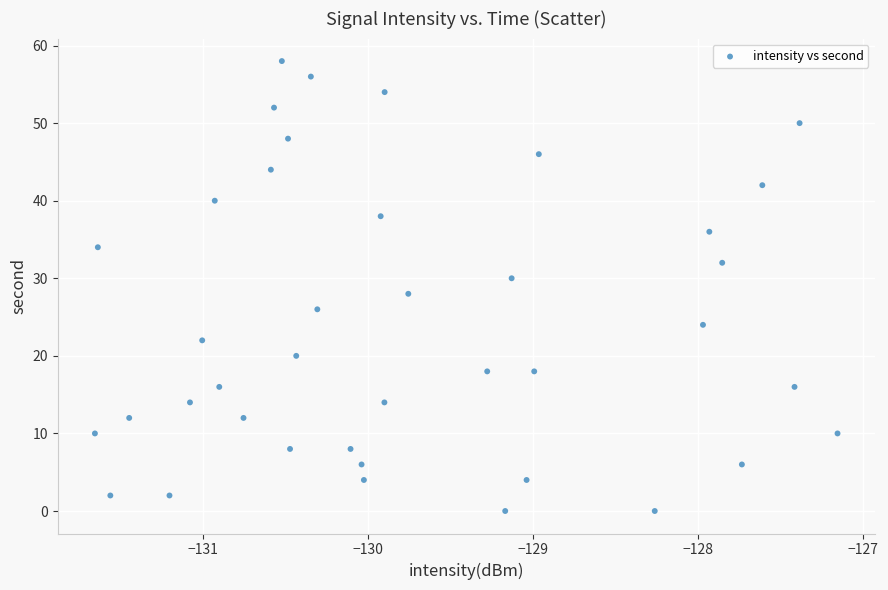

What is the range of Y values (max minus min)?

58